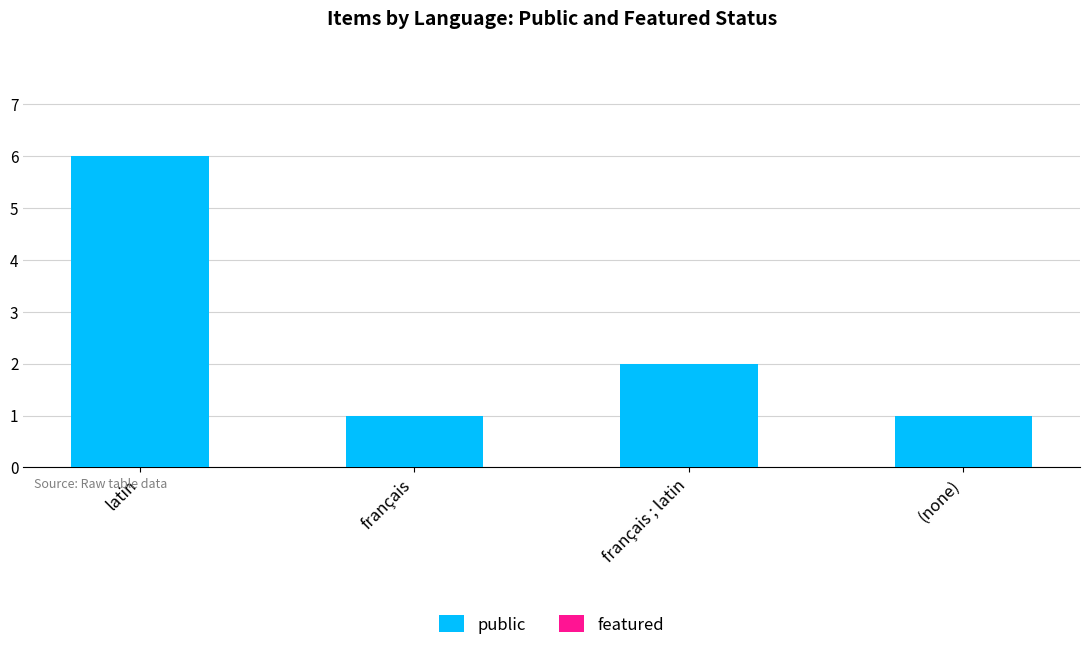

The value at latin is 9. True or false?

False